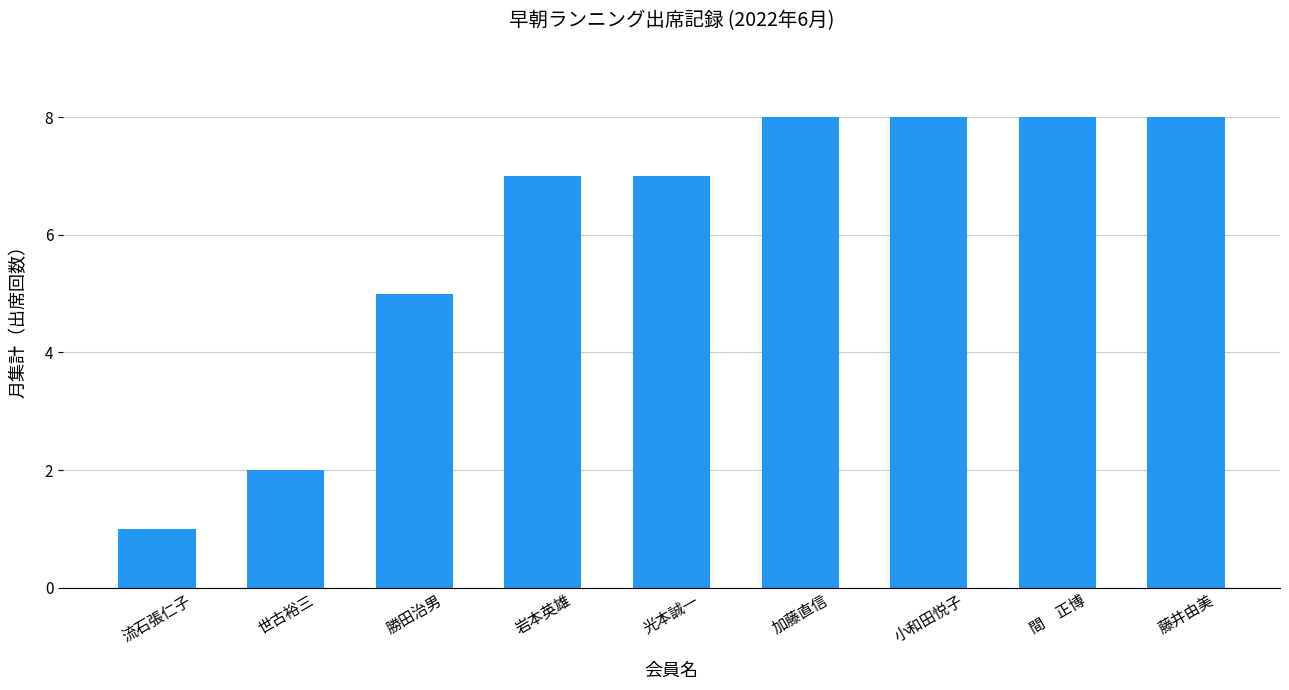

What is the sum of all values?

54